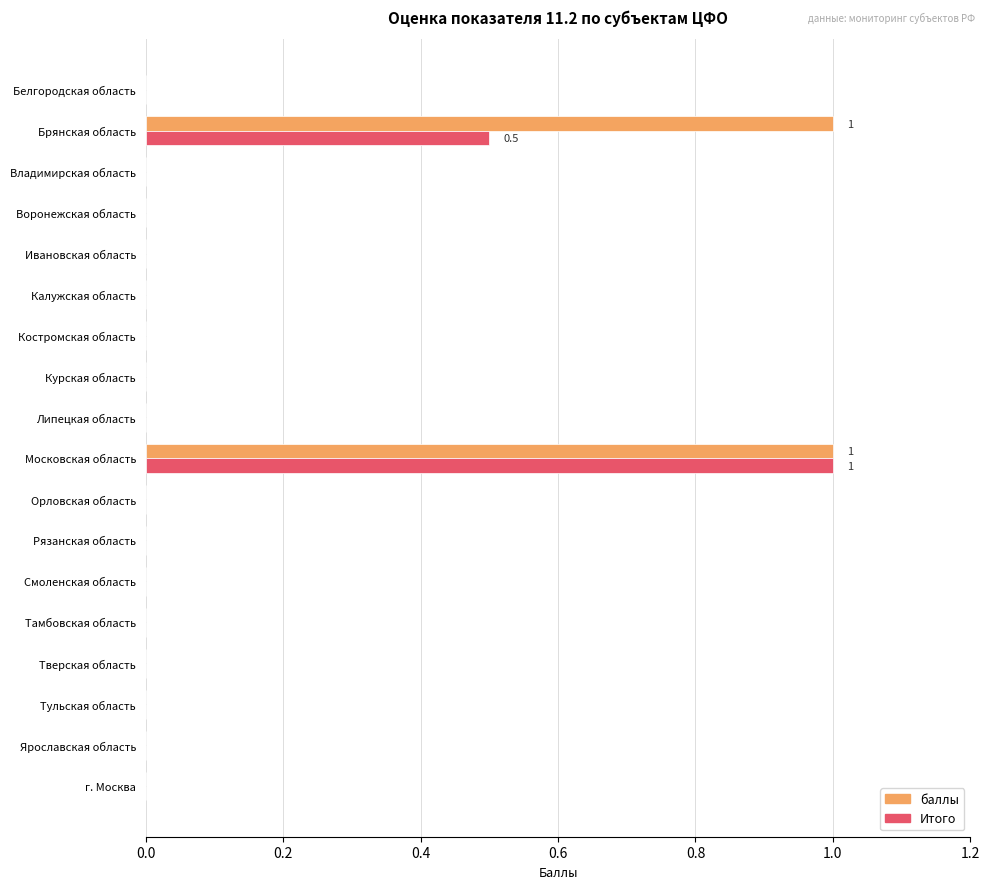

What is the maximum value for Итого?

1.0